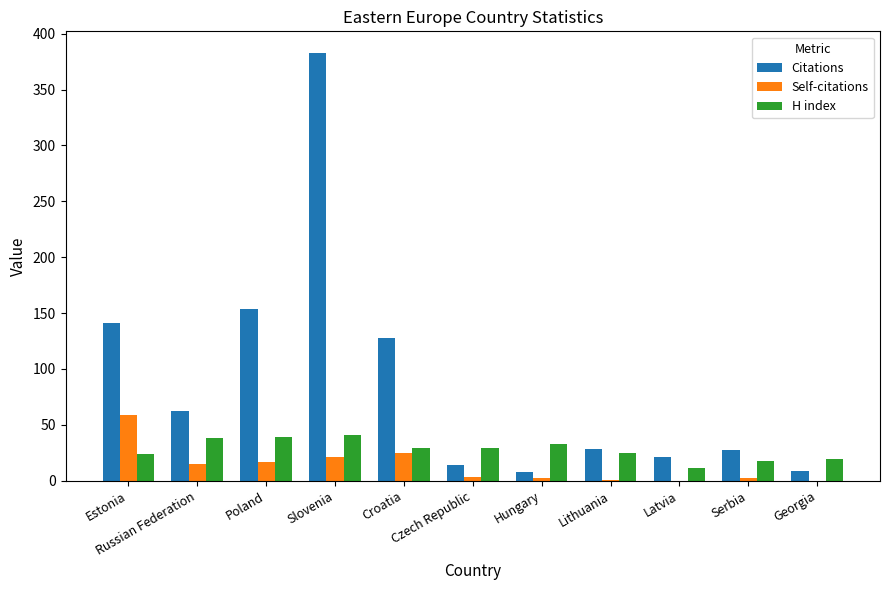

What is the maximum value for Self-citations?

59